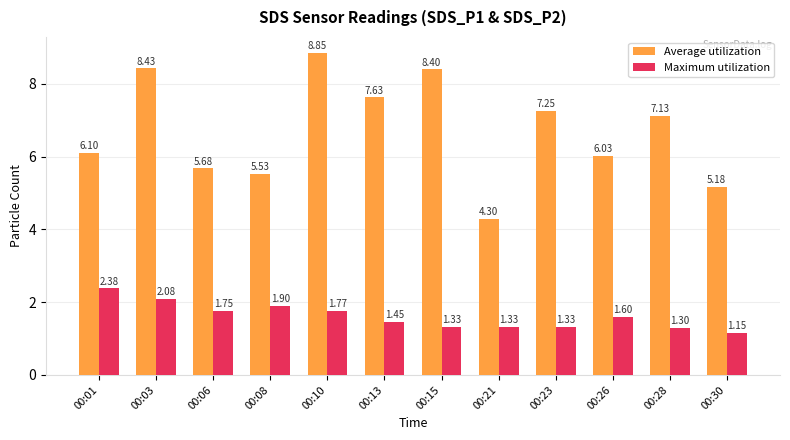

What are all the series names shown in the legend?

Average utilization, Maximum utilization